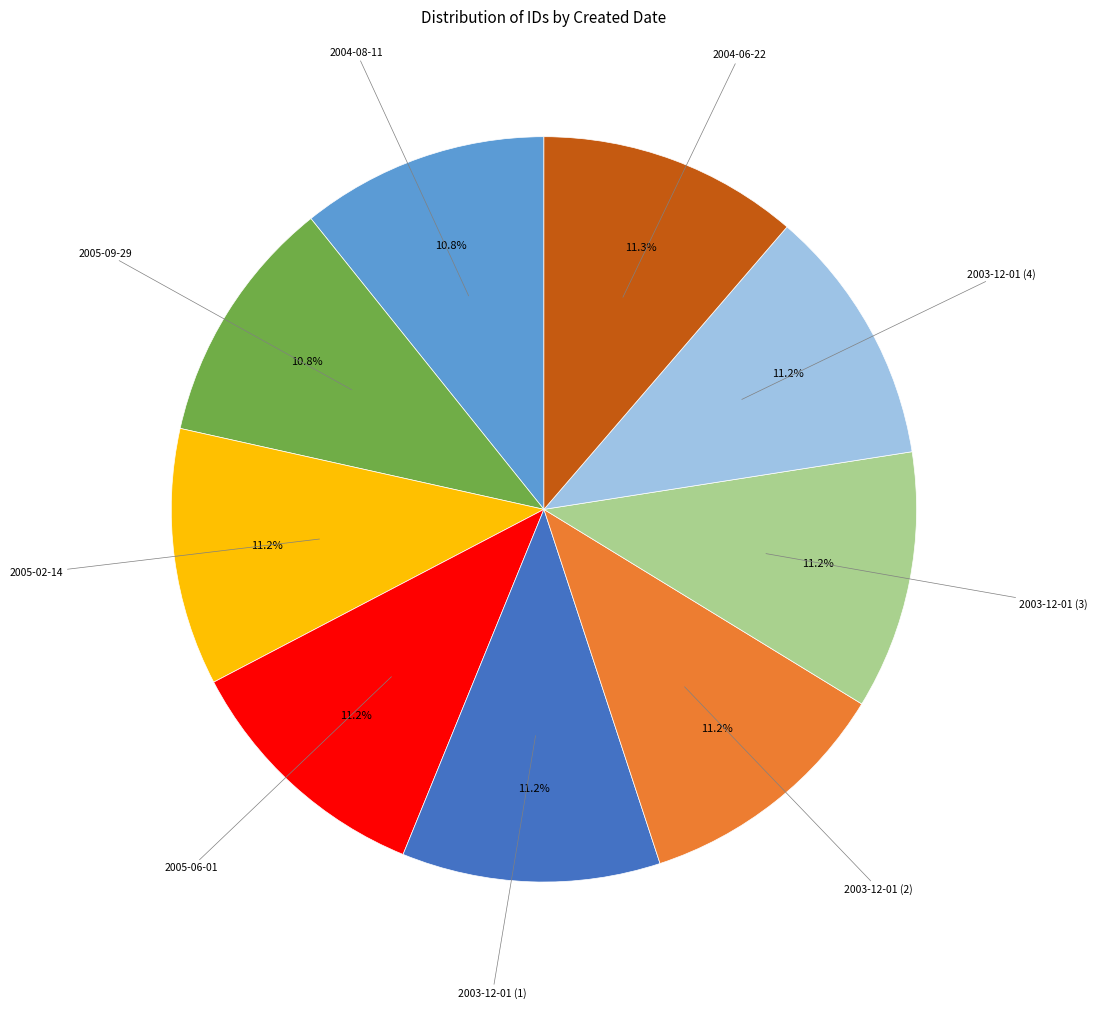

Approximately how many times larger is the value at 2003-12-01 (4) compared to 2004-08-11?

1.0